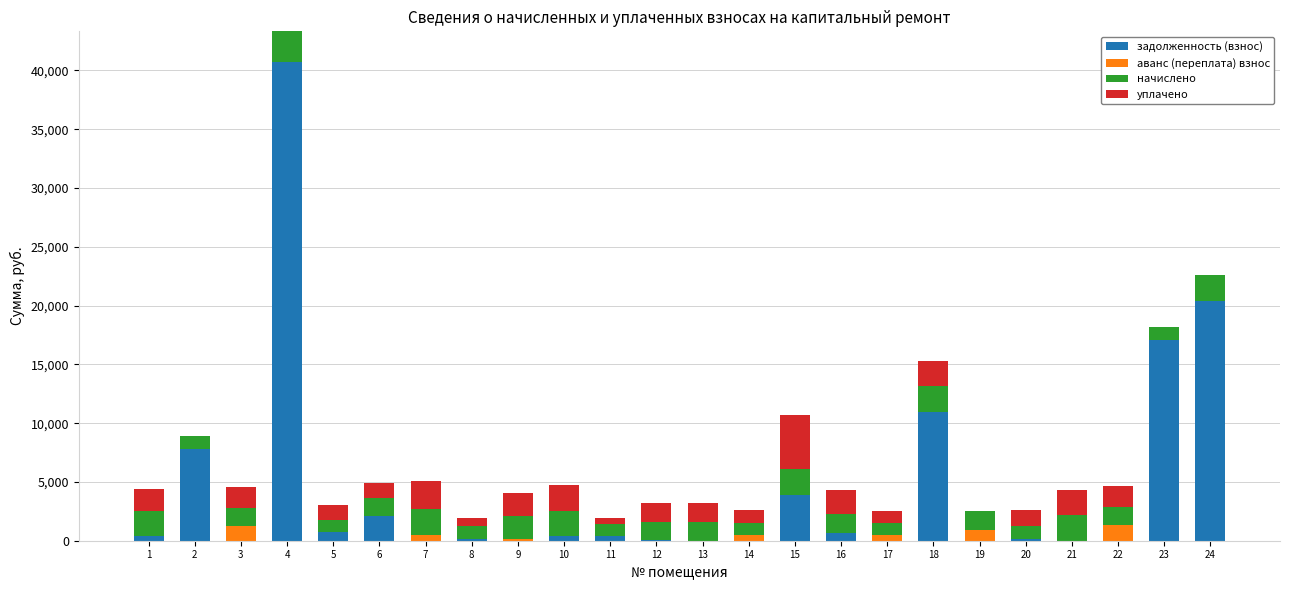

How many data points in задолженность (взнос) are above 362?

12